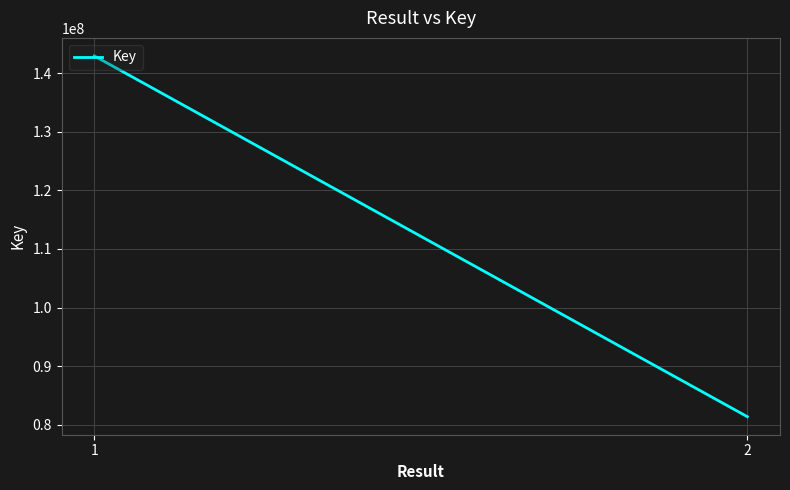

Reading right to left, transcribe all the data shown in this chart.

81342207	142996337